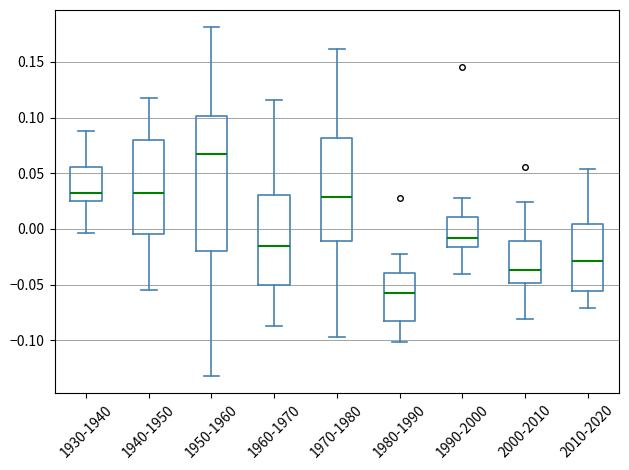

Where does the lower whisker of the box for 1950-1960 end on the y-axis? The values are not printed on the chart, so give them approximately, as read against the axis.

-0.130